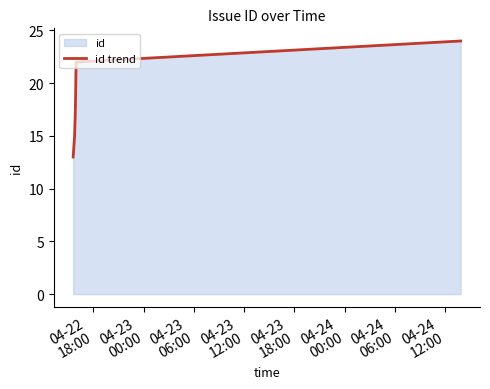

What is the average value?

18